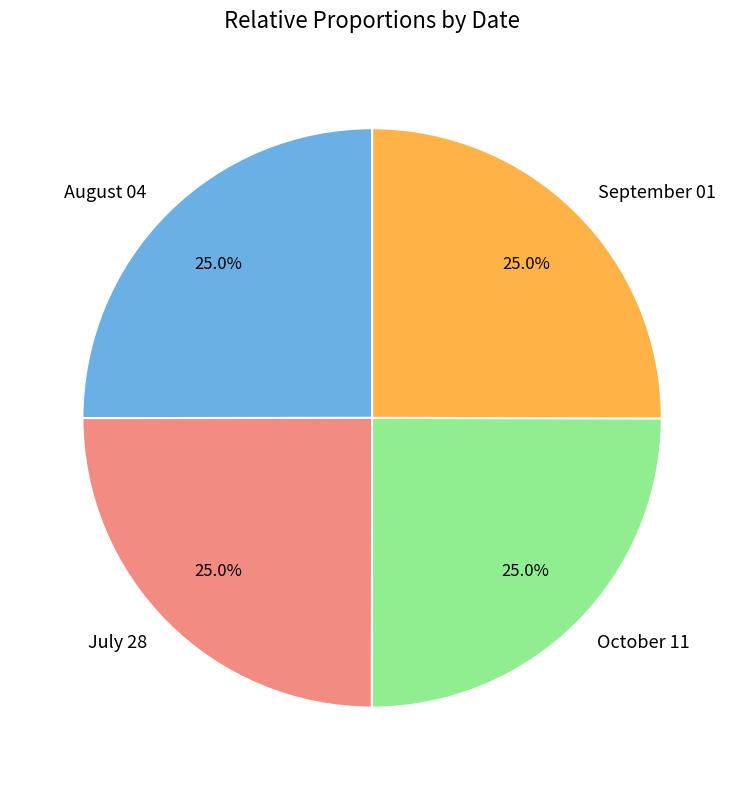

To the nearest percent, what portion does August 04 represent?

25%